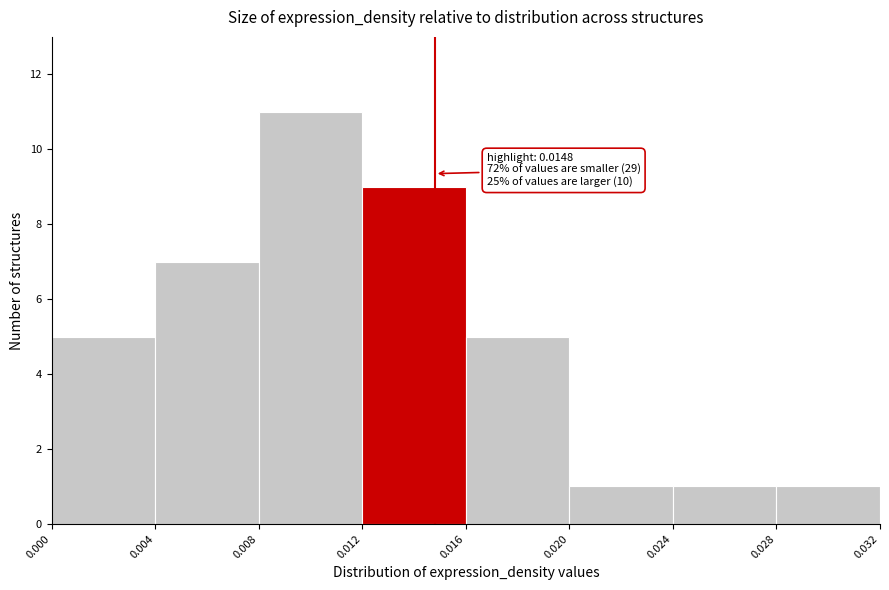

Over which range of the x-axis is the bar tallest?

0.008 to 0.012